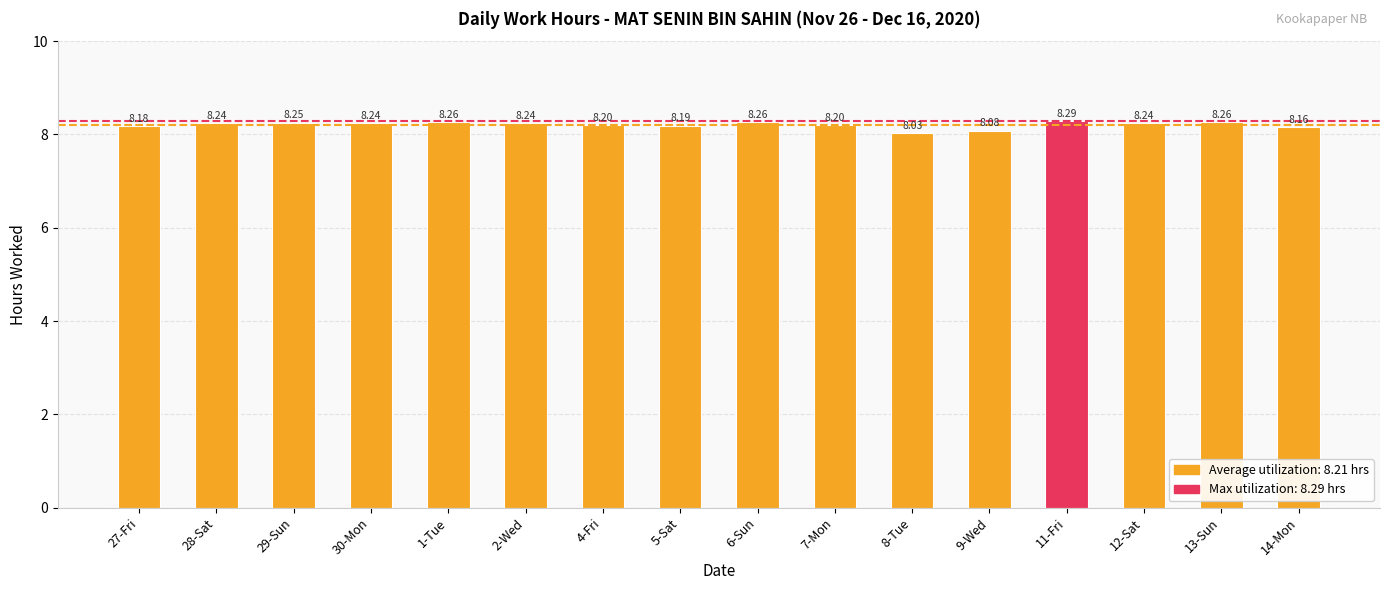

What is the difference between the second highest and second lowest values?

0.2